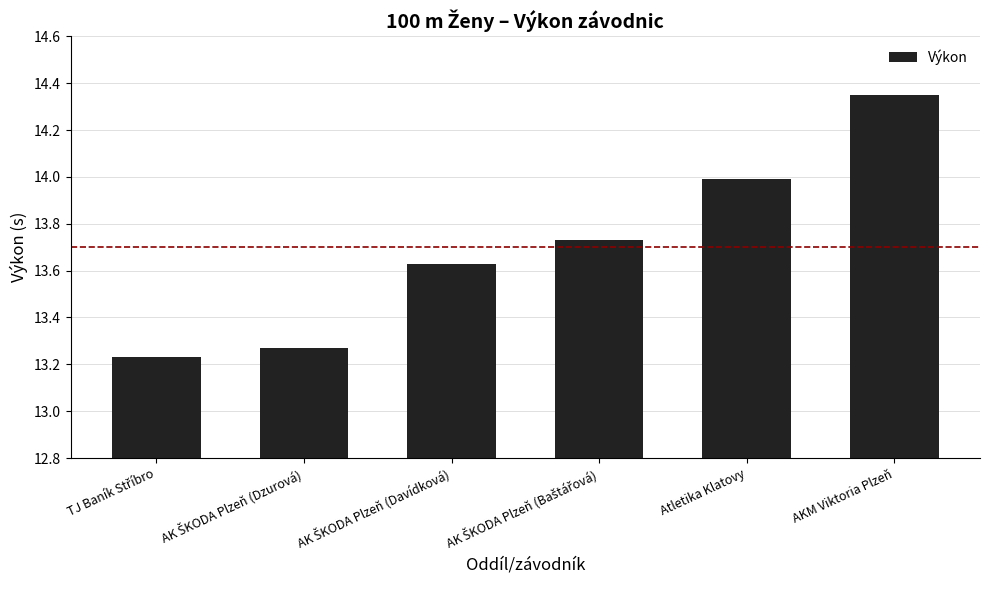

What is the difference between the maximum and second lowest values?

1.1